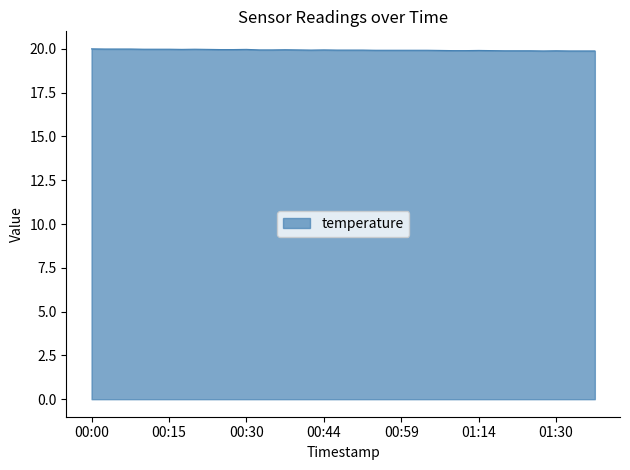

How many lines are shown in the chart?

1